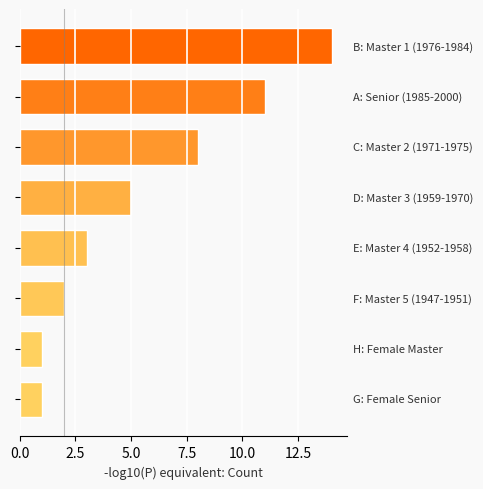

Reading top to bottom, what are all the values shown in this chart?

14	11	8	5	3	2	1	1